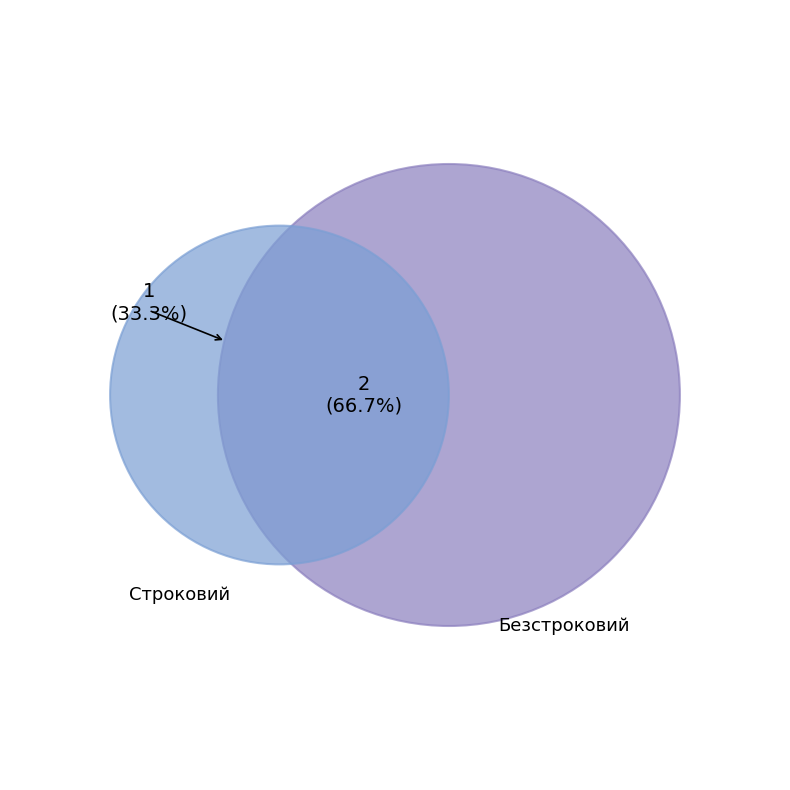

How many slices are in this pie chart?

2